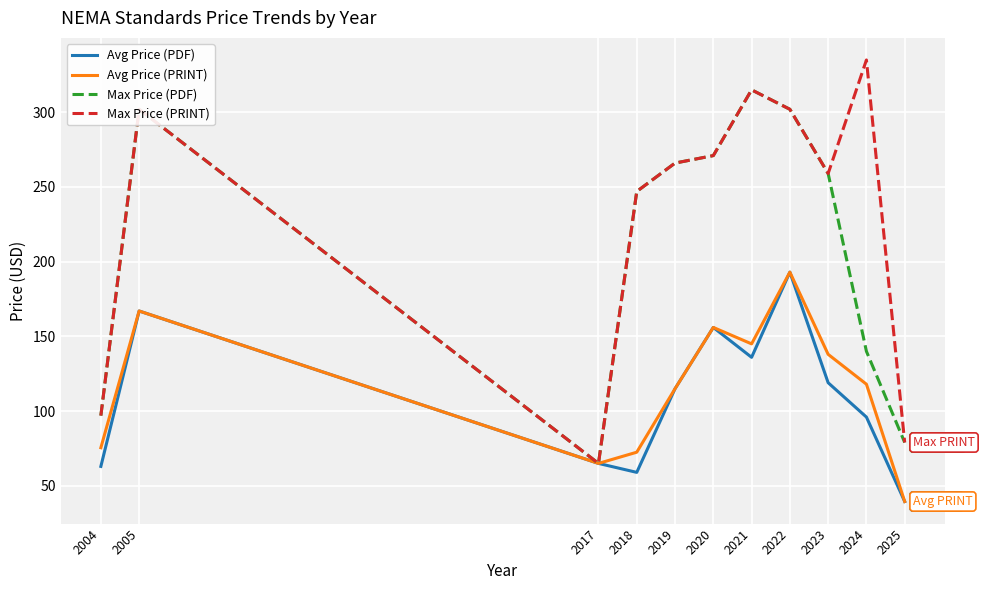

Read the Avg Price (PRINT) value at 2019.

115.0